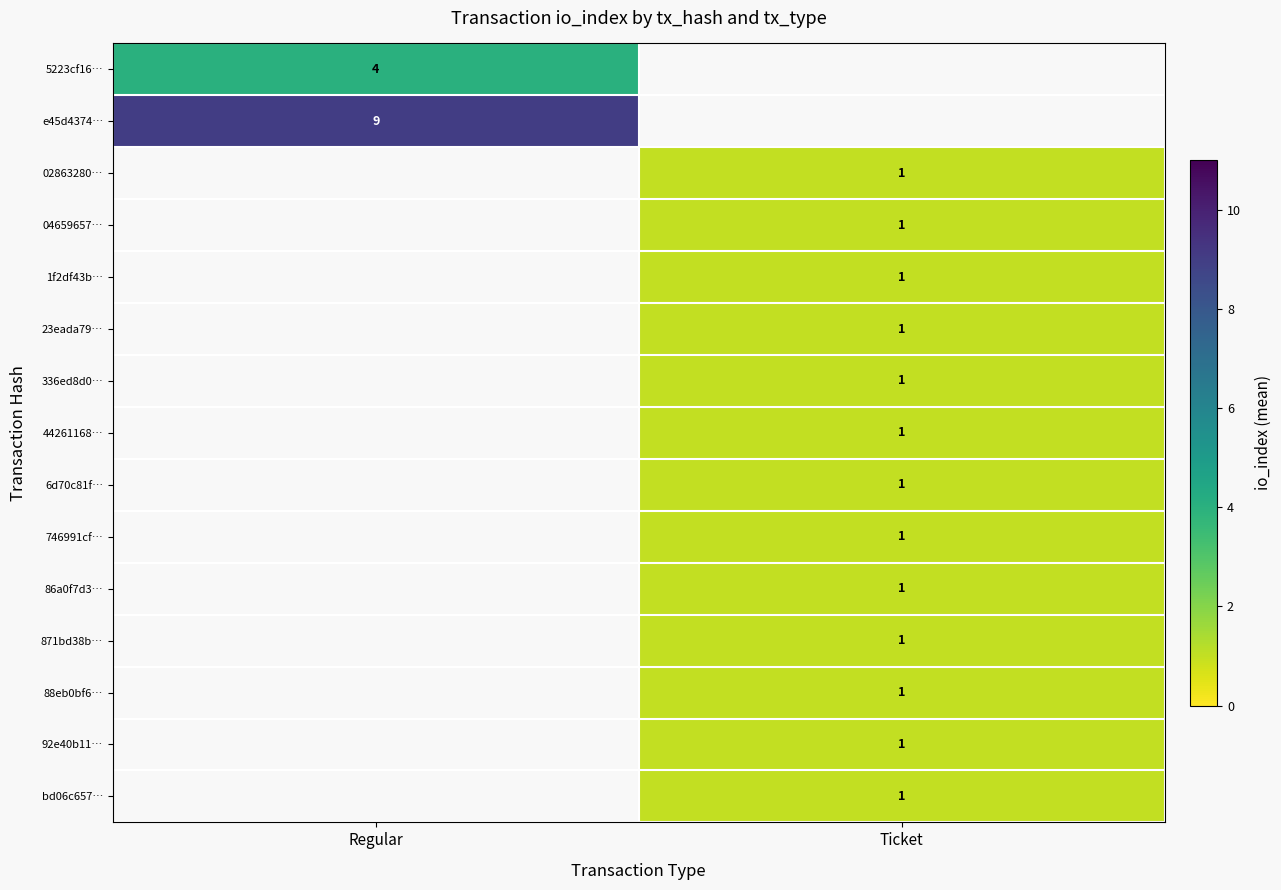

Is the value of 92e40b11… at Ticket greater than the value of e45d4374… at Regular?

No